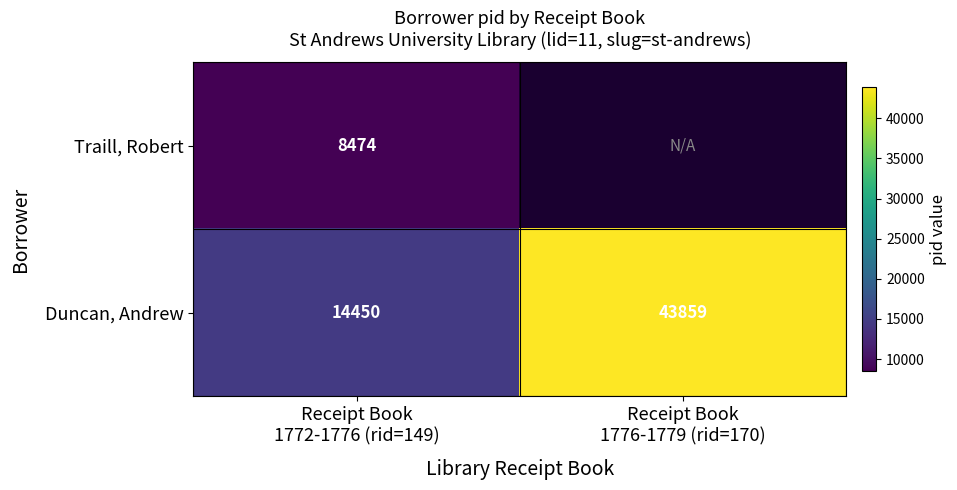

What is the difference between the maximum and minimum values in the Duncan, Andrew series?

29409